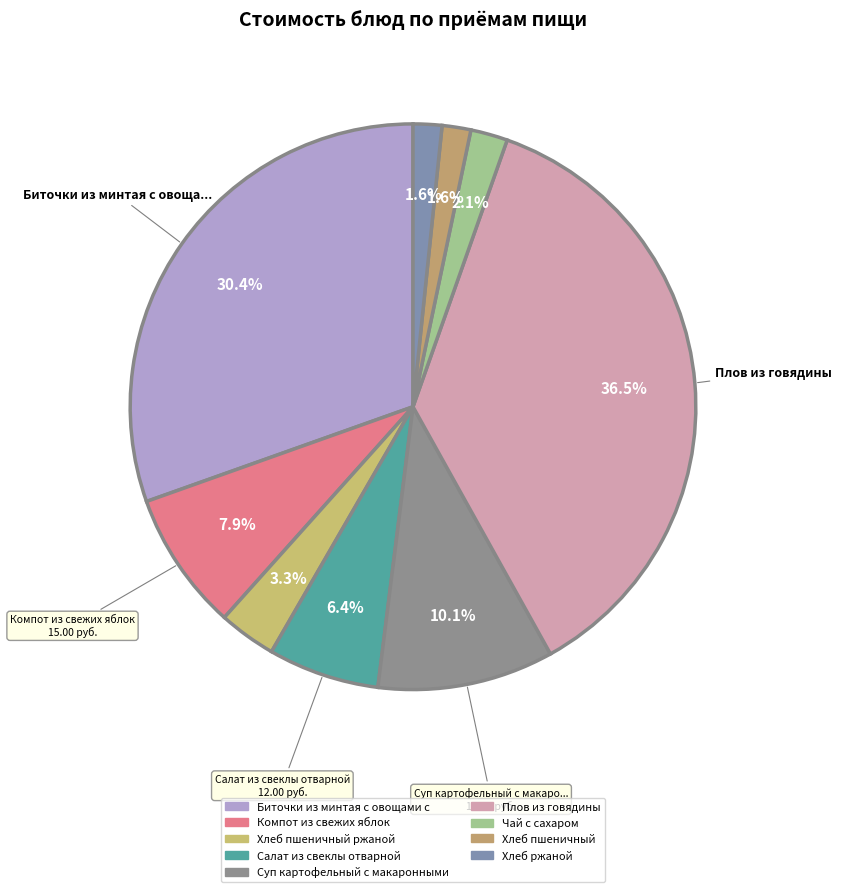

To the nearest percent, what is the average slice percentage?

11%